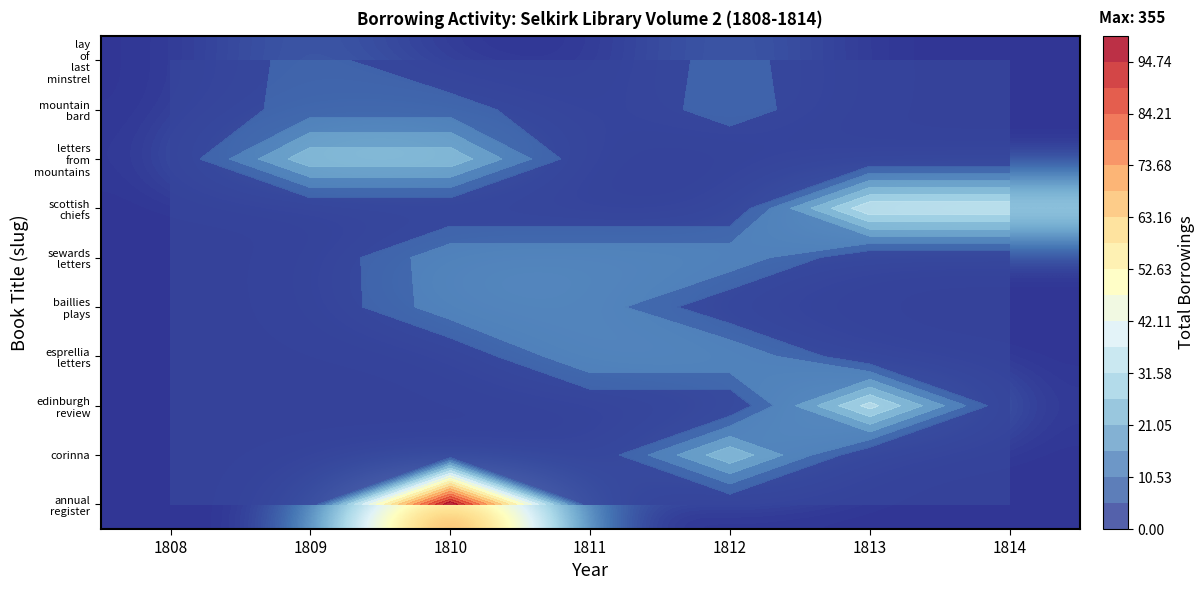

What is the sum of all annual register values?

100.0